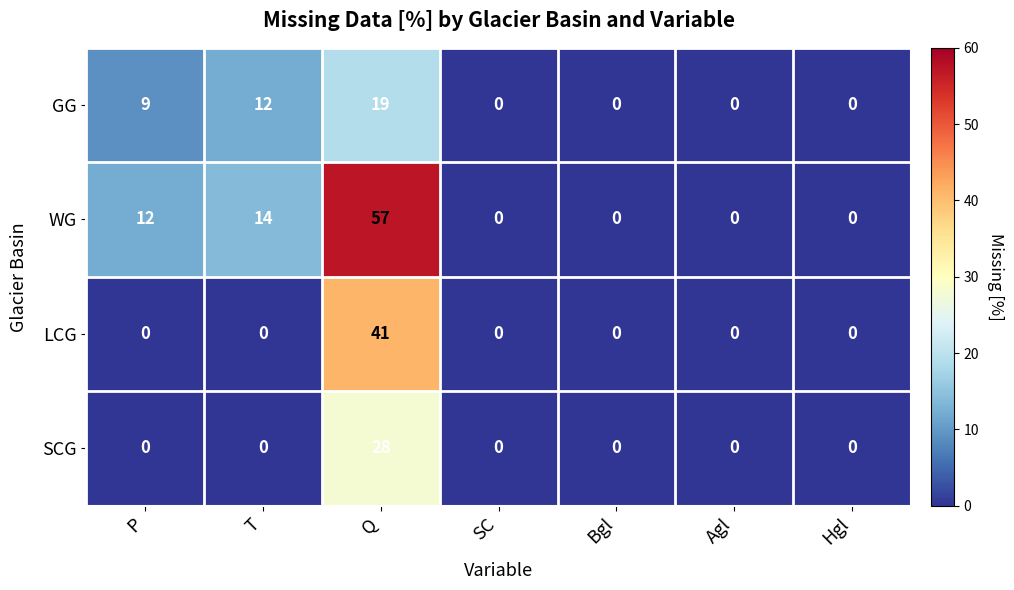

Is the value of GG at P greater than the value of SCG at T?

Yes